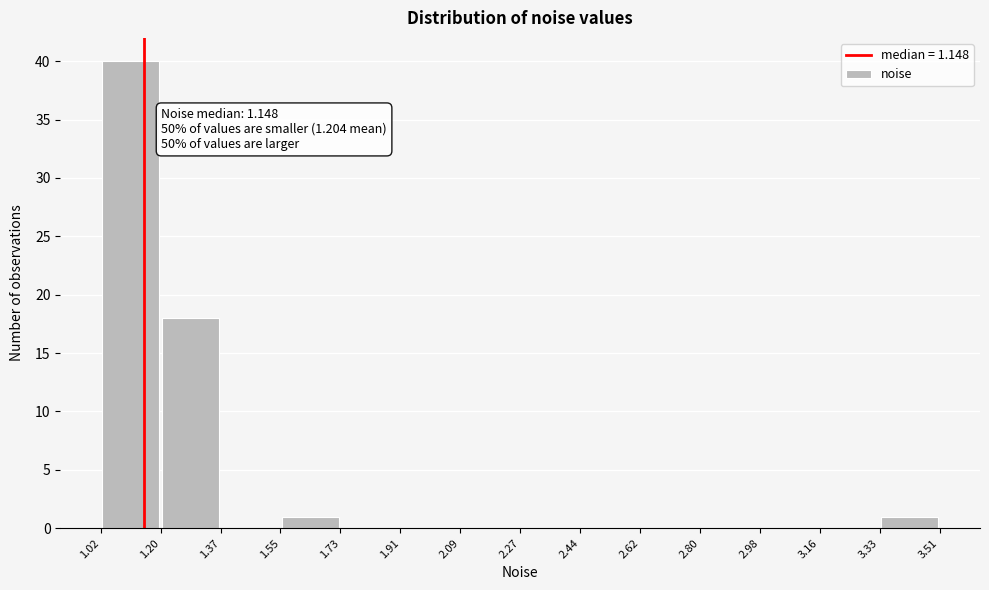

Which range on the x-axis has the tallest bar?

1.02 to 1.20